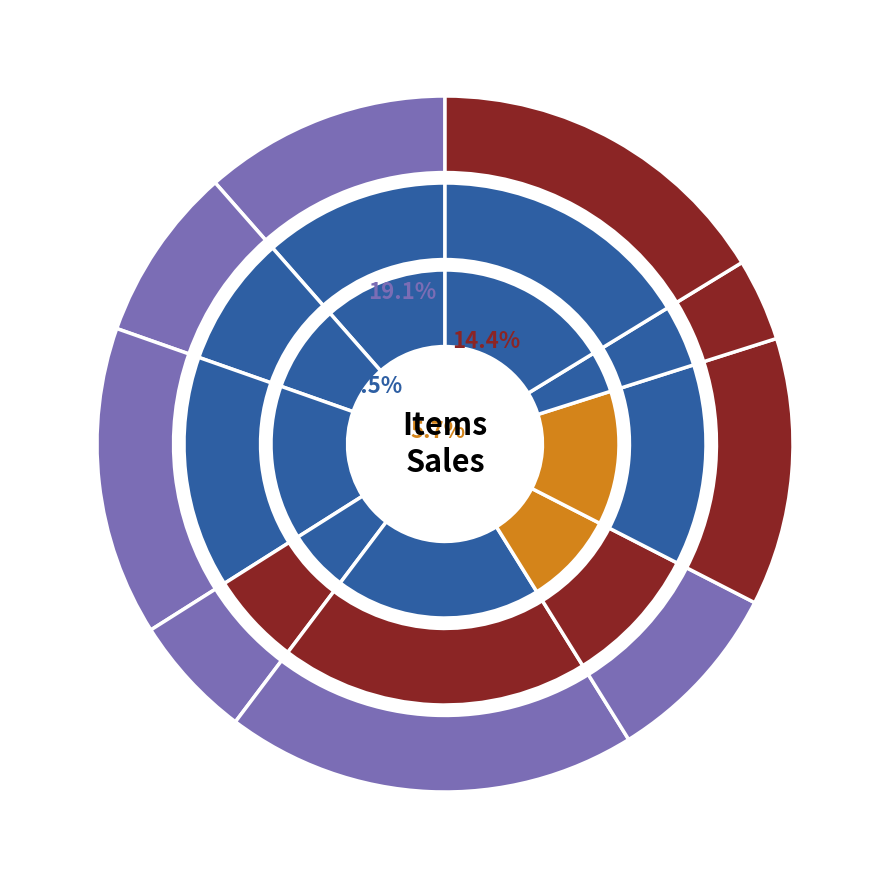

True or false: Item 6 accounts for 9% of the total.

True